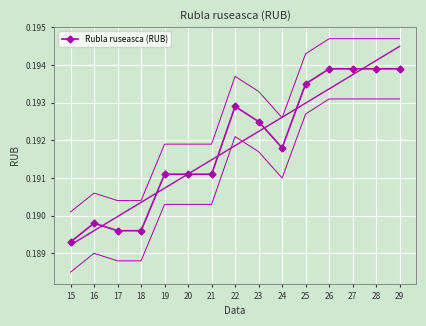

The chart shows a value of 0.3 at 21. True or false?

False